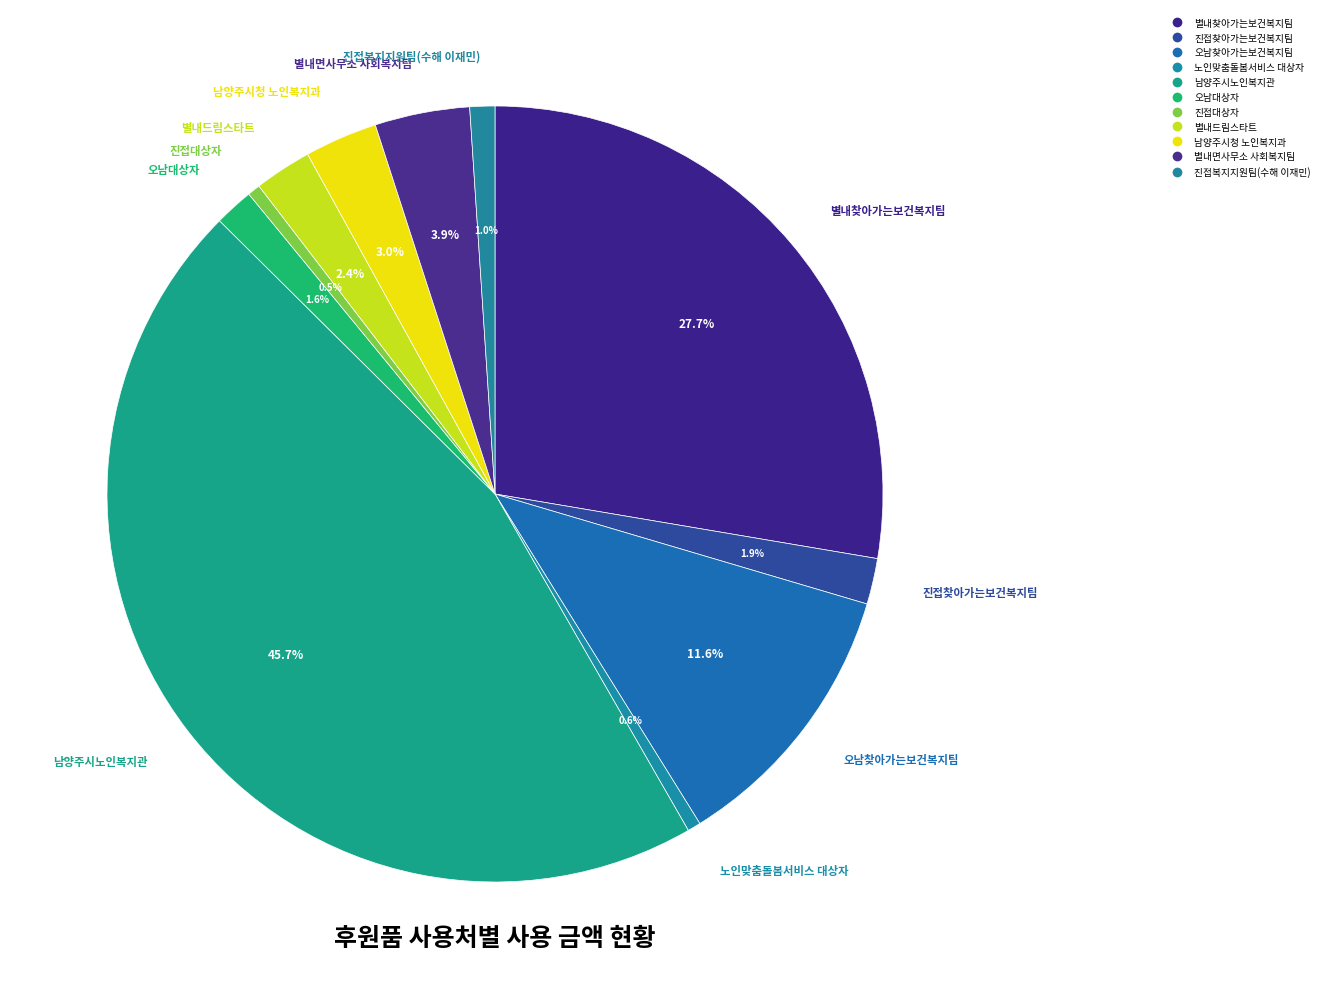

Rank the categories by value from lowest to highest.

진접대상자, 노인맞춤돌봄서비스 대상자, 진접복지지원팀(수해 이재민), 오남대상자, 진접찾아가는보건복지팀, 별내드림스타트, 남양주시청 노인복지과, 별내면사무소 사회복지팀, 오남찾아가는보건복지팀, 별내찾아가는보건복지팀, 남양주시노인복지관